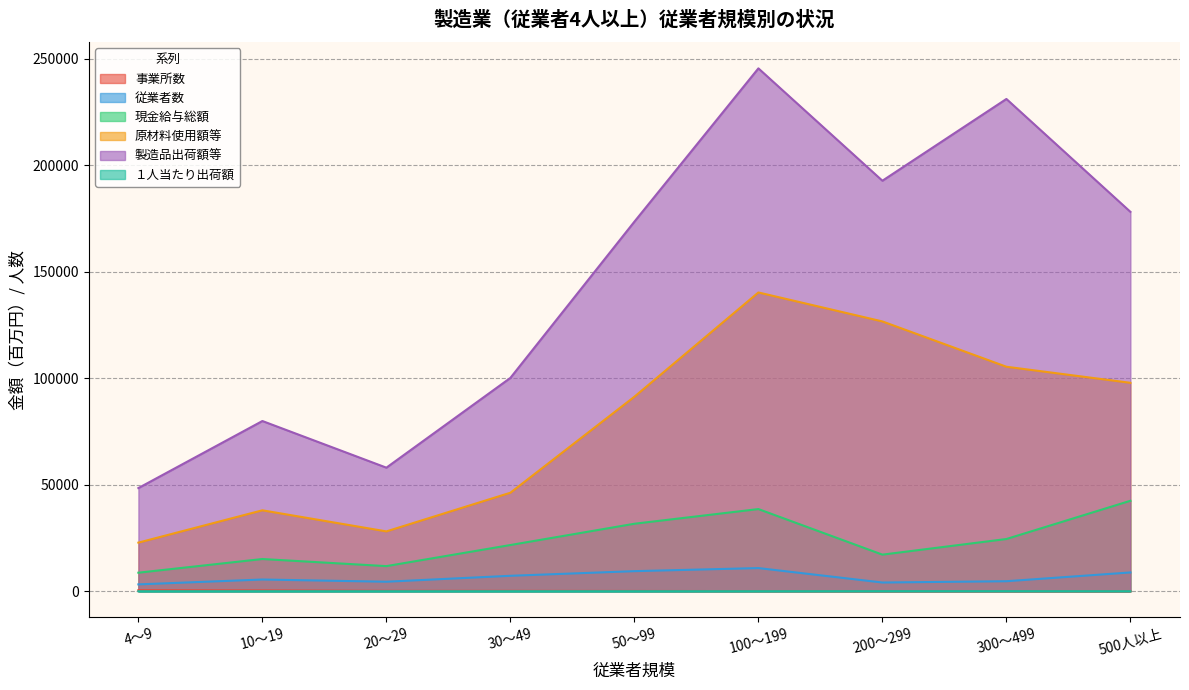

Which series has the largest total across all categories?

製造品出荷額等